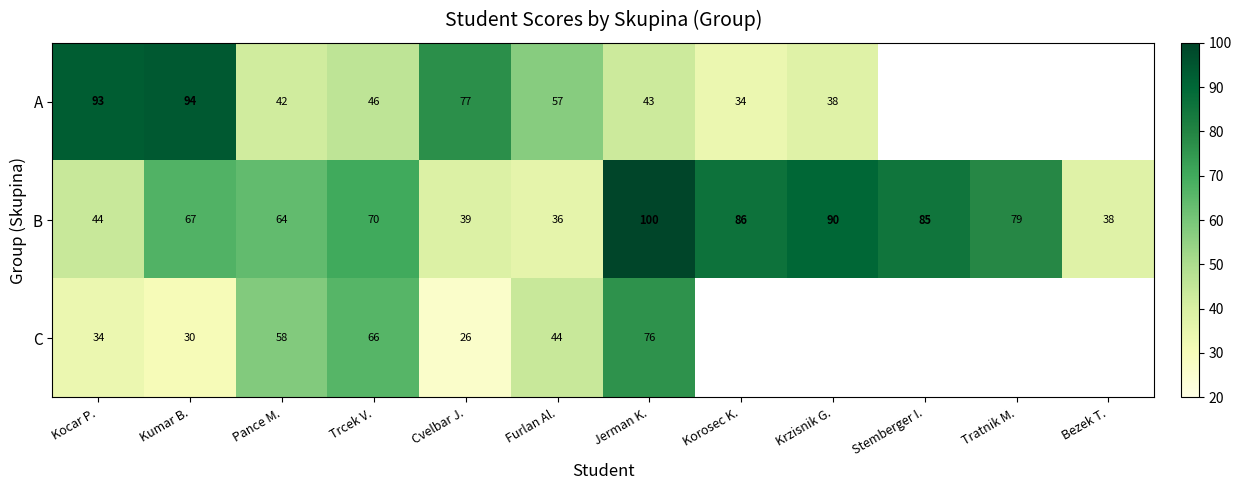

Which has a higher value, Stemberger I. or Kocar P.?

Kocar P.